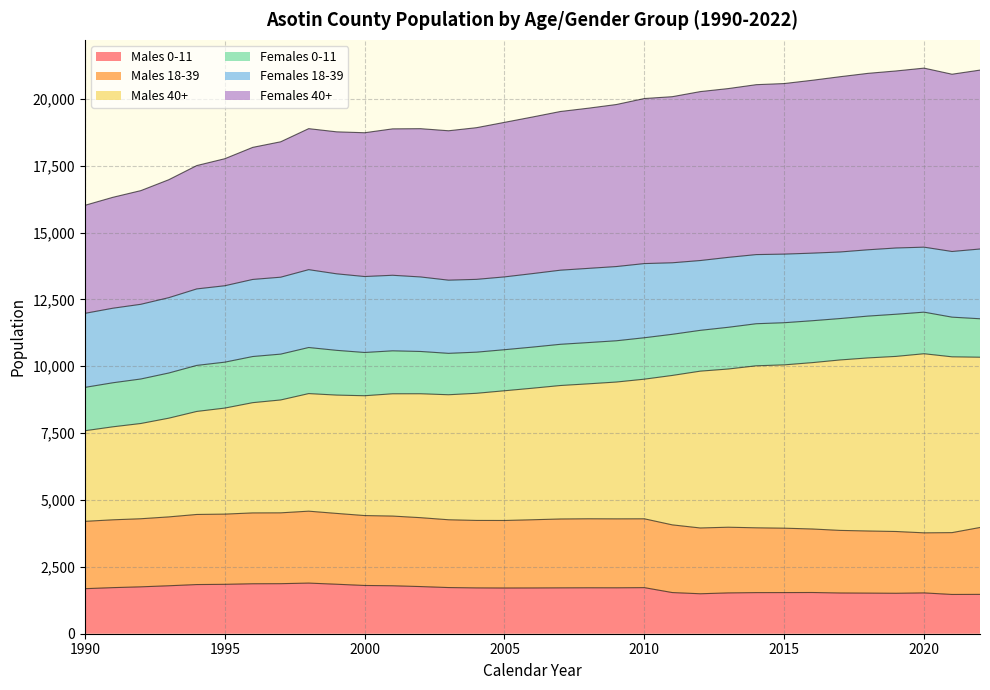

Between 2011 and 2013, which is larger?

2011